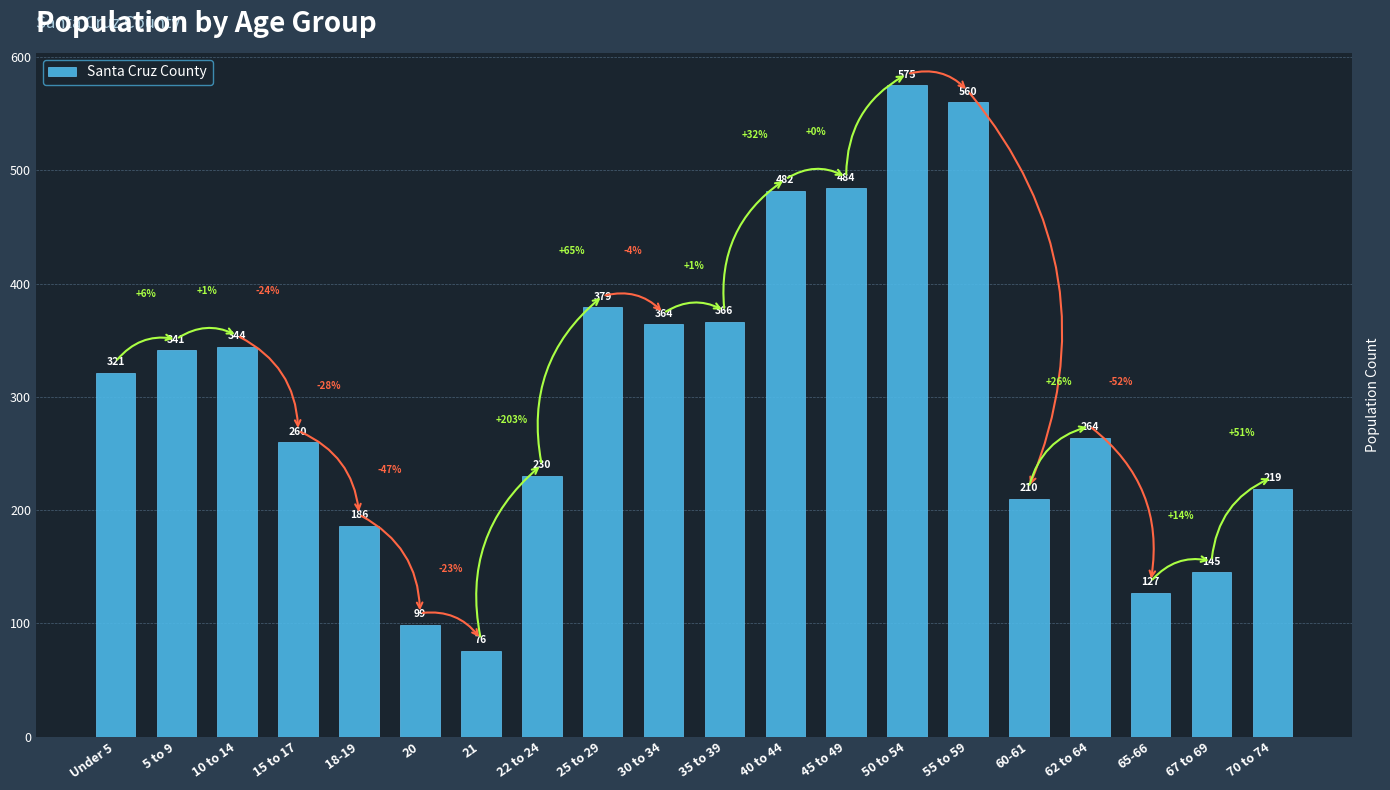

Reading left to right, list all the values displayed in this chart.

Under 5=321	5 to 9=341	10 to 14=344	15 to 17=260	18-19=186	20=99	21=76	22 to 24=230	25 to 29=379	30 to 34=364	35 to 39=366	40 to 44=482	45 to 49=484	50 to 54=575	55 to 59=560	60-61=210	62 to 64=264	65-66=127	67 to 69=145	70 to 74=219